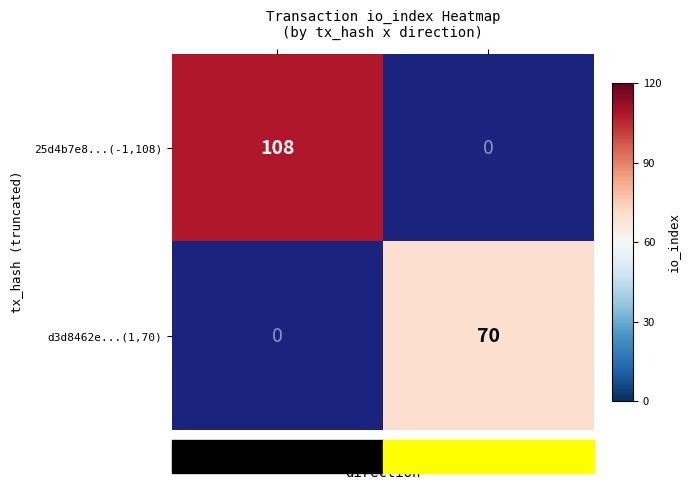

Which series has the widest spread of values?

25d4b7e8...(-1,108)